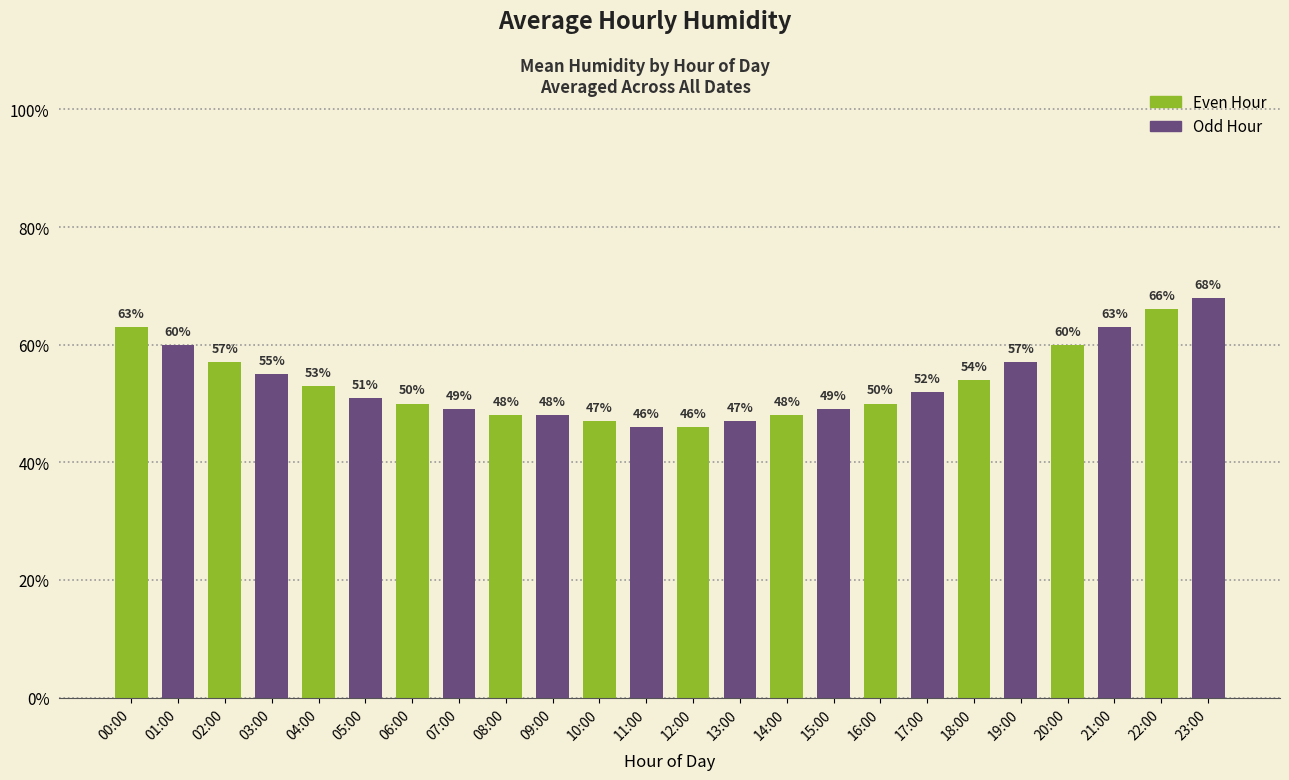

How many bars are there in total?

24